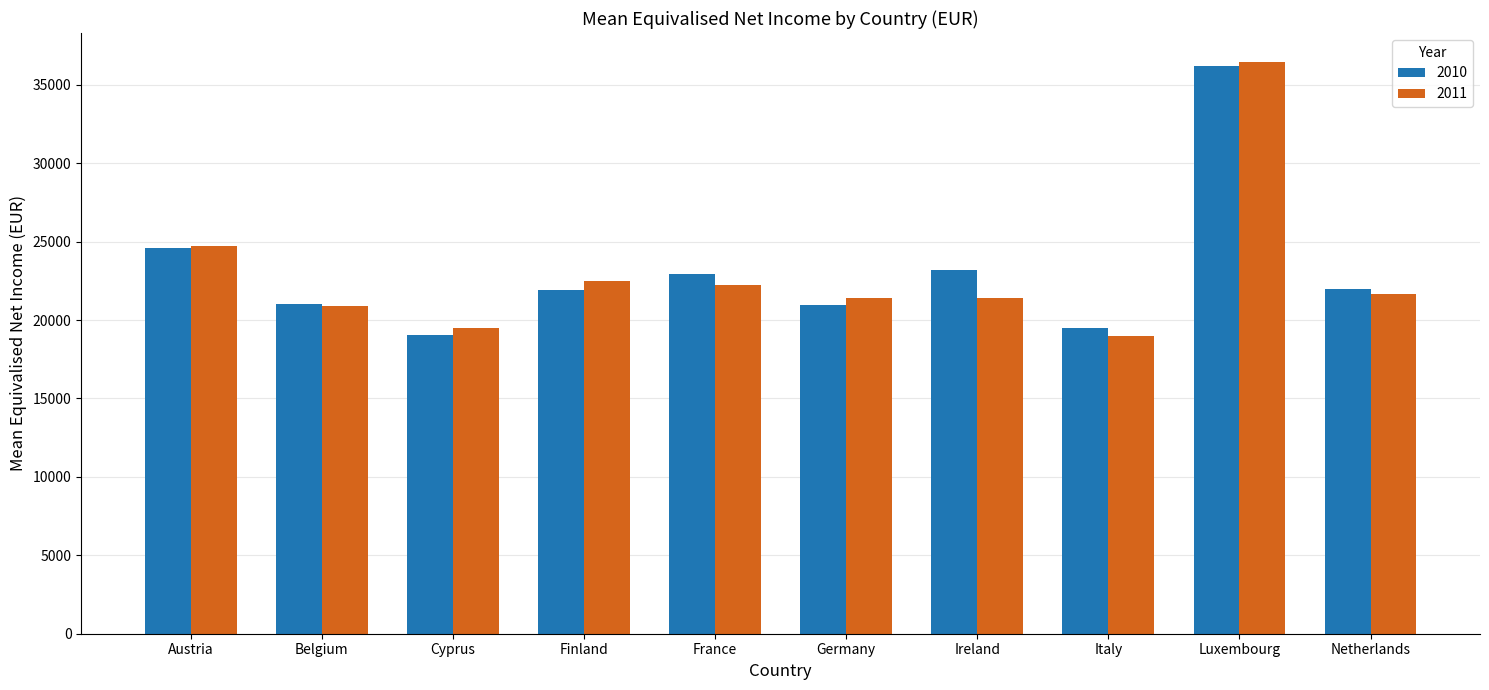

At which category is the sum across all series the highest?

Luxembourg